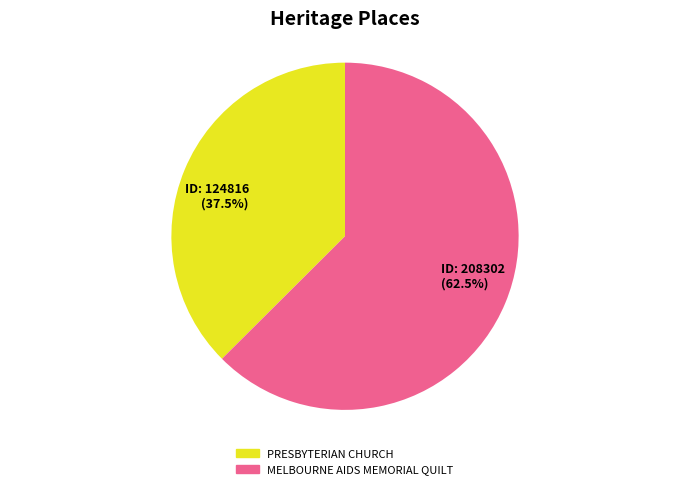

Does any single category account for the majority?

Yes